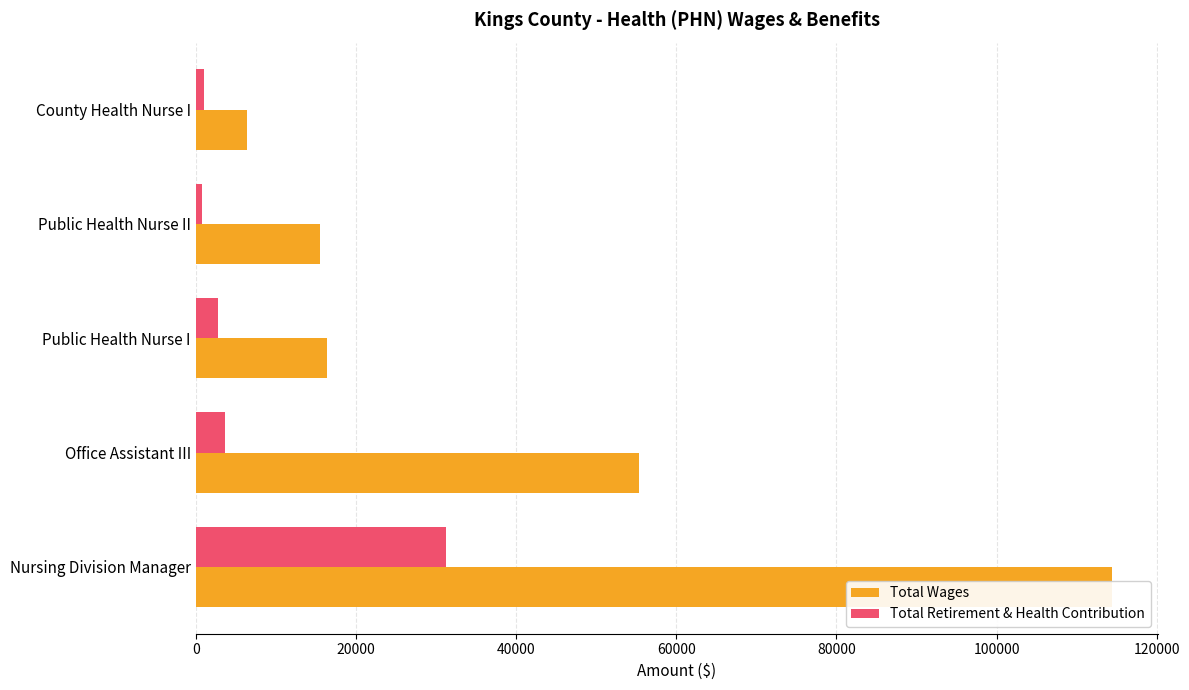

Which has a higher value, 60000 or 40000?

40000